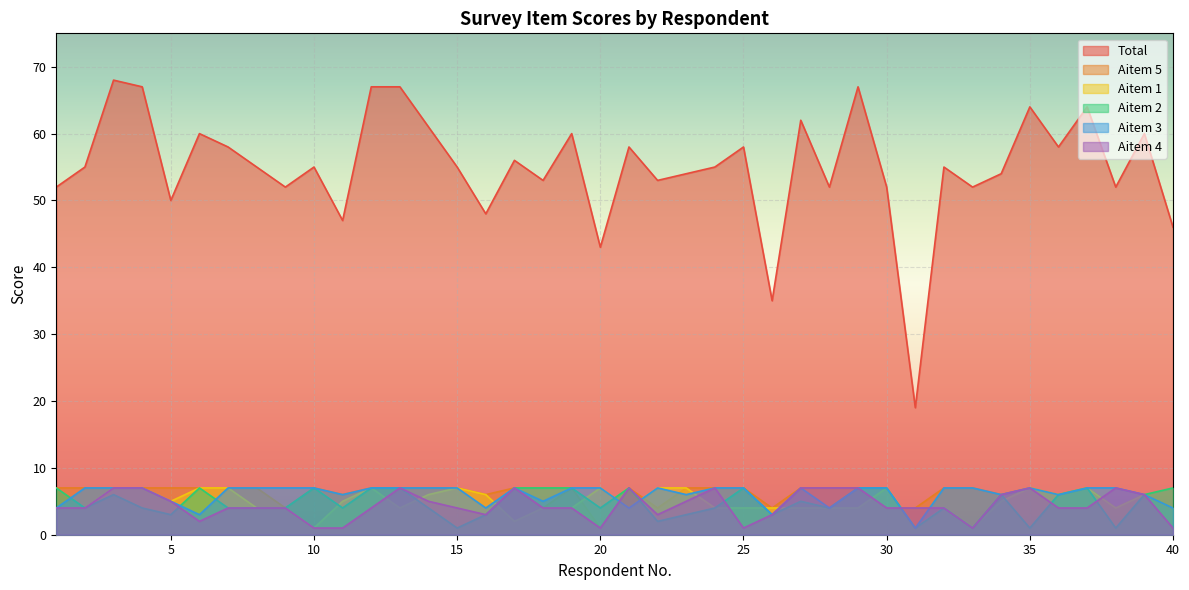

What is the value of the Aitem 4 point at the 29th from the left?

7